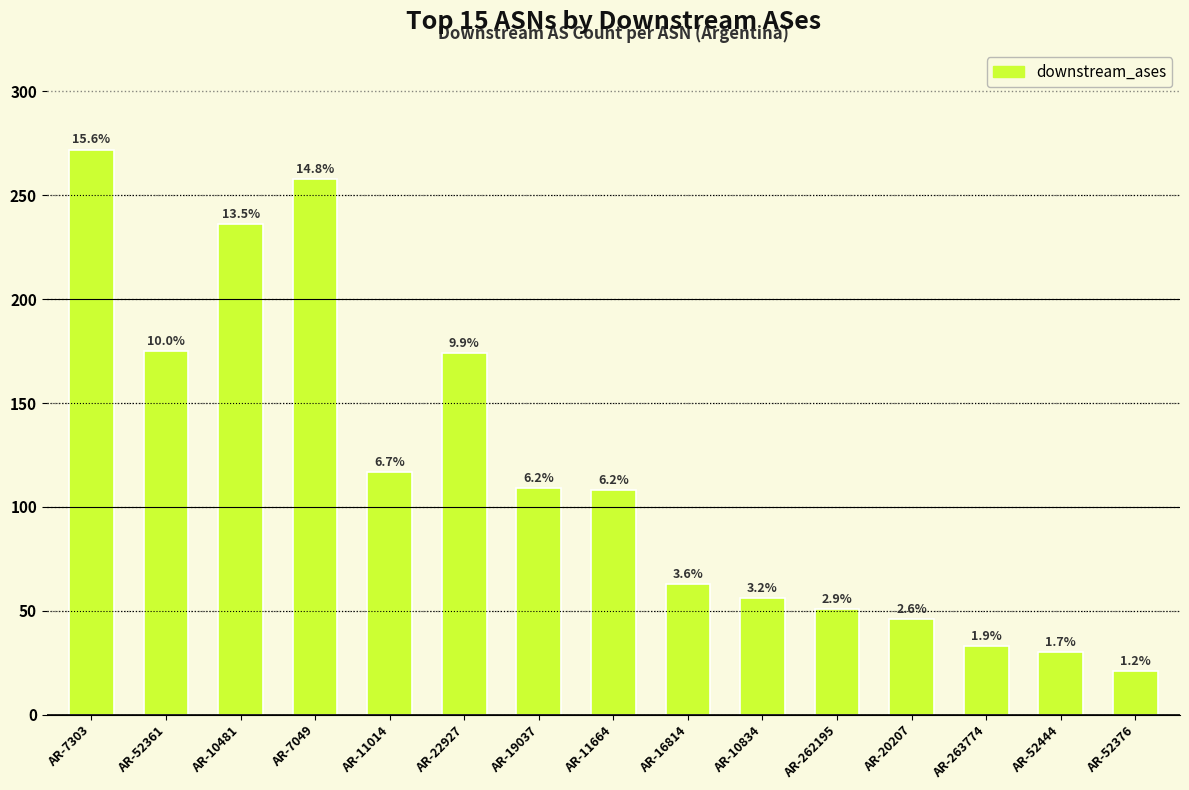

What is the approximate value at AR-20207, to the nearest 50?

50